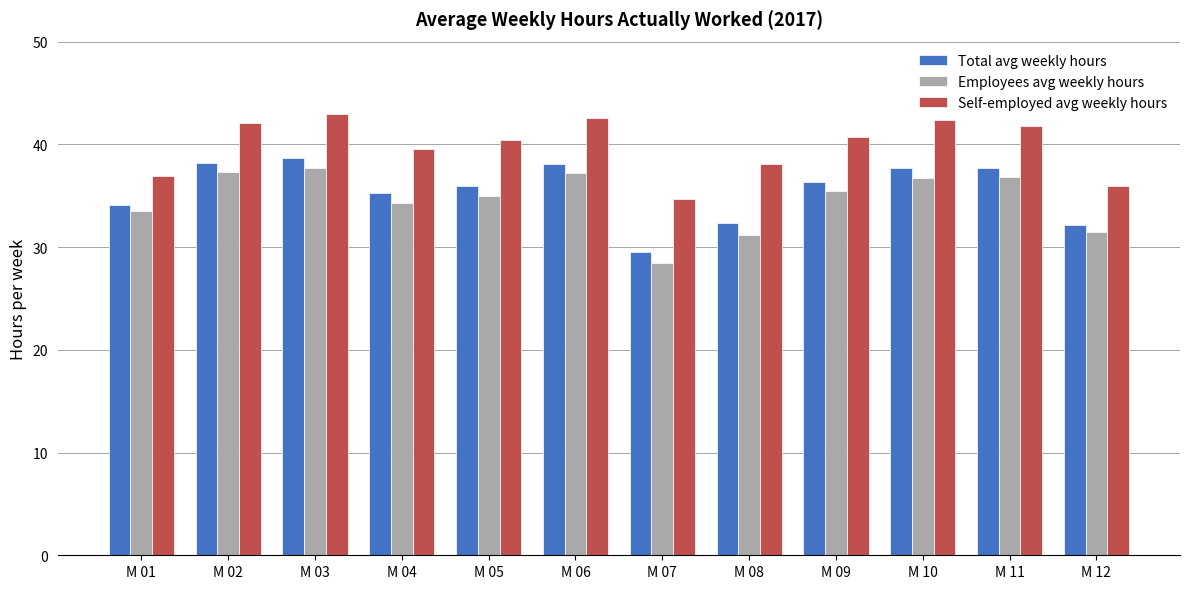

Rank the series by their average value, from highest to lowest.

Self-employed avg weekly hours, Total avg weekly hours, Employees avg weekly hours